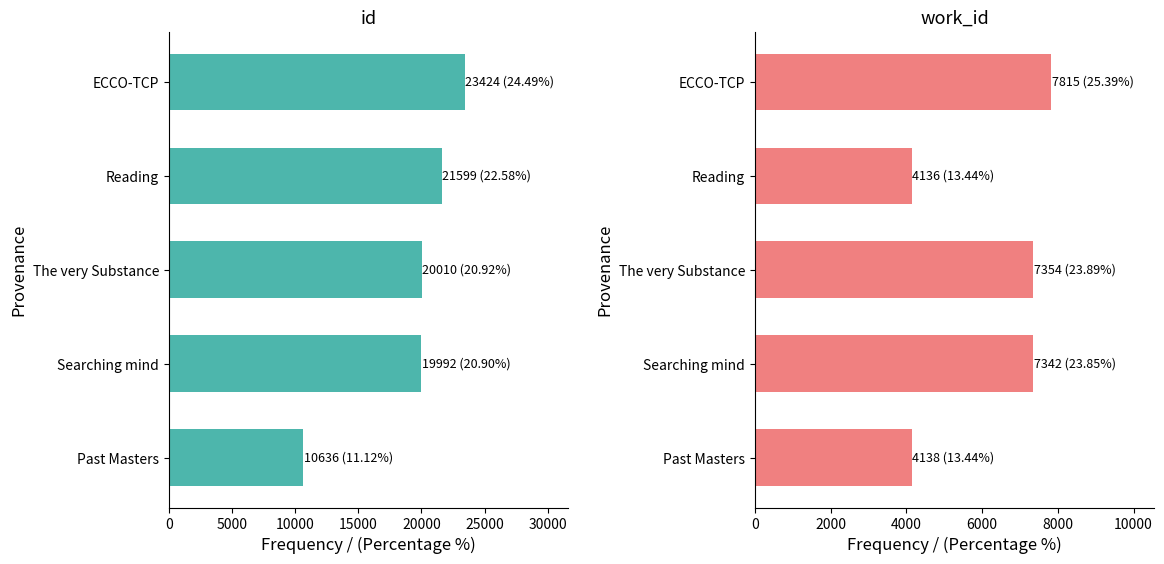

Is it true that work_id equals 2845 at The very Substance?

False